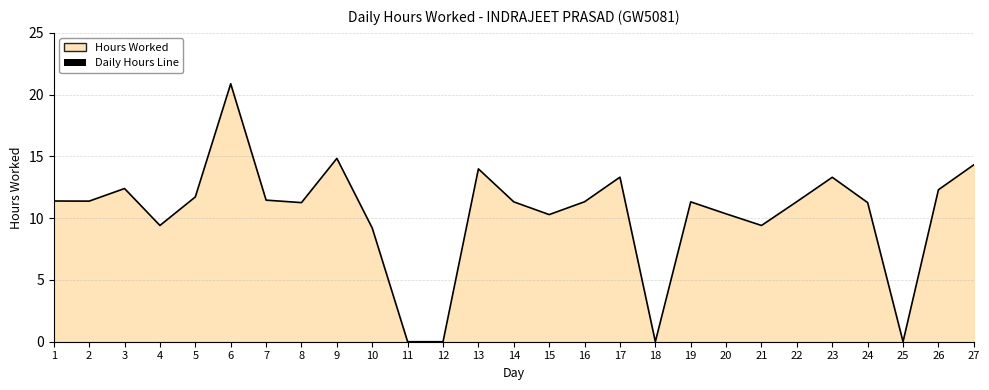

What is the value of the 17th point from the left?

13.3